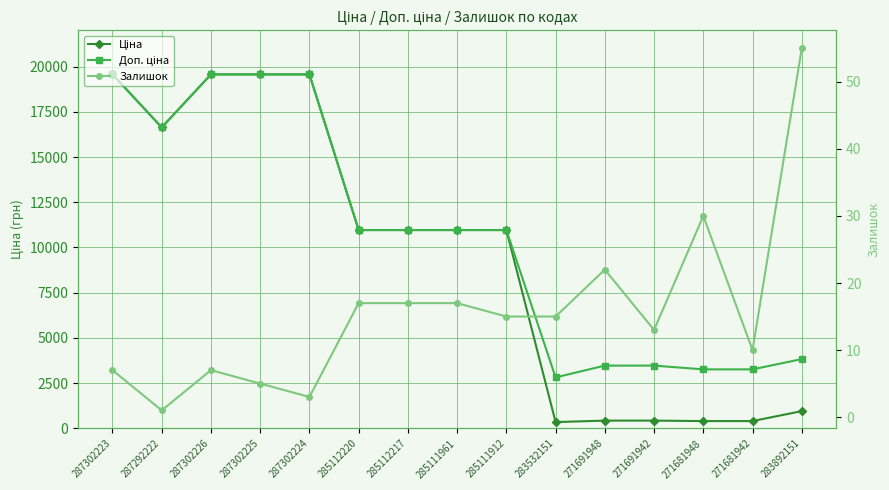

What is the label of the 8th point from the right?

285111961